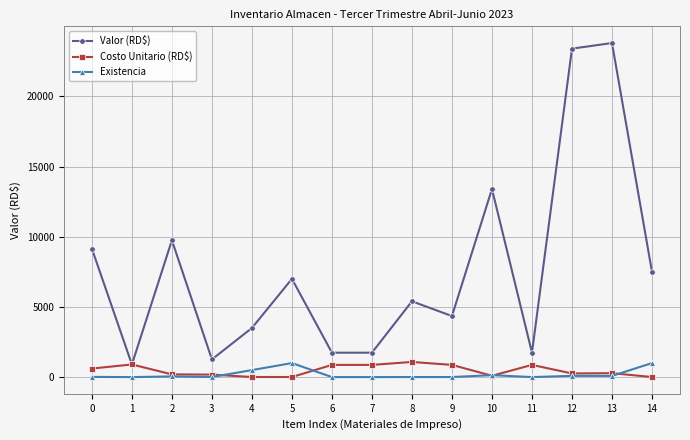

What is the sum of the Costo Unitario (RD$) values at 5 and 1?

907.0